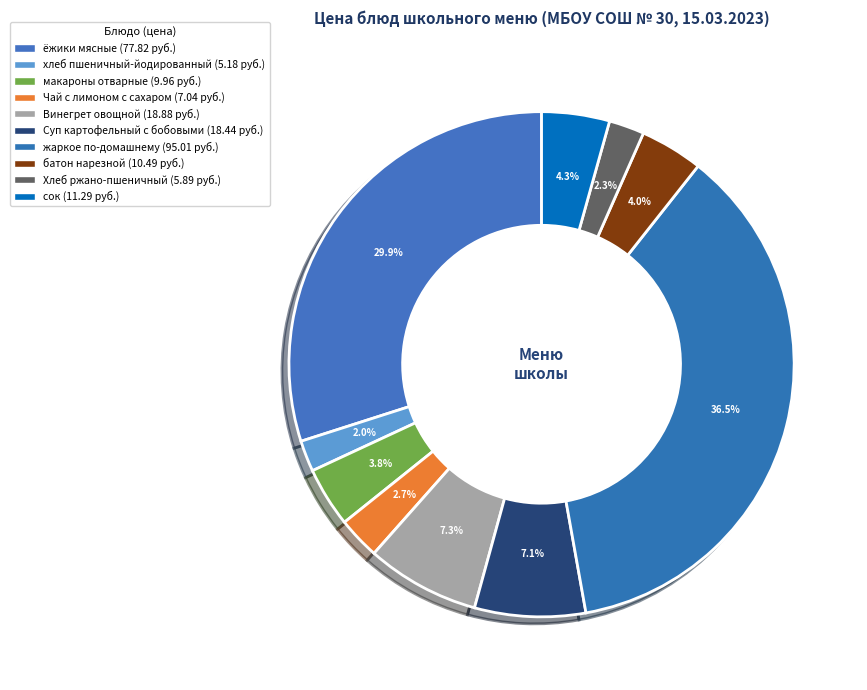

How many slices are in this pie chart?

10